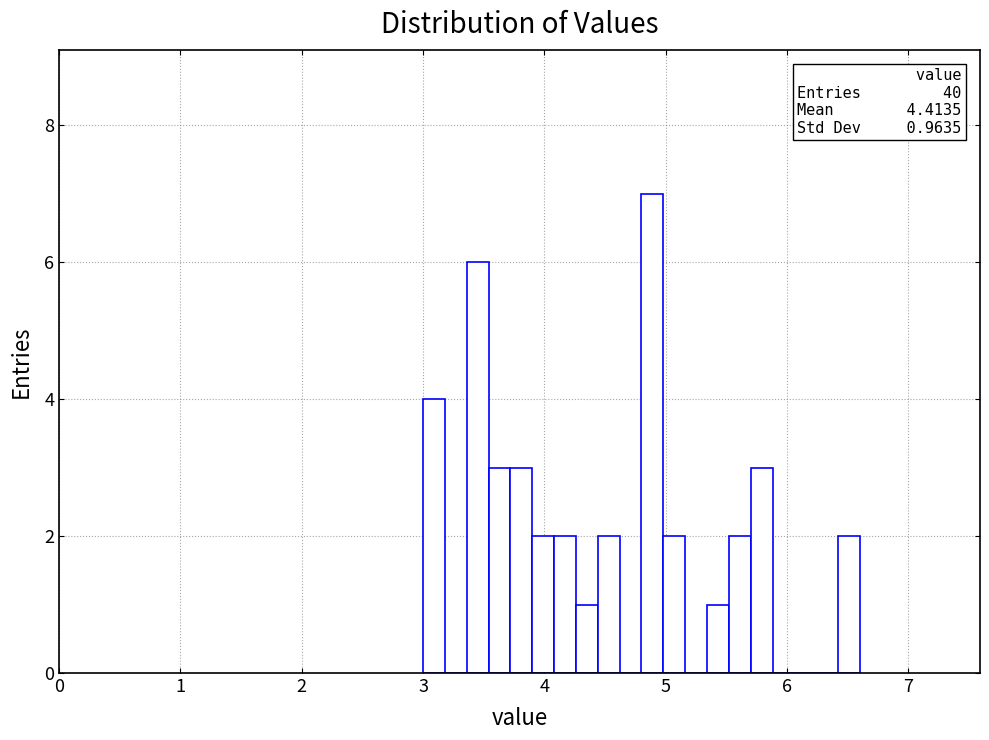

Around what value on the x-axis is the tallest bar? Give the approximate position of its centre, as read against the axis.

4.9